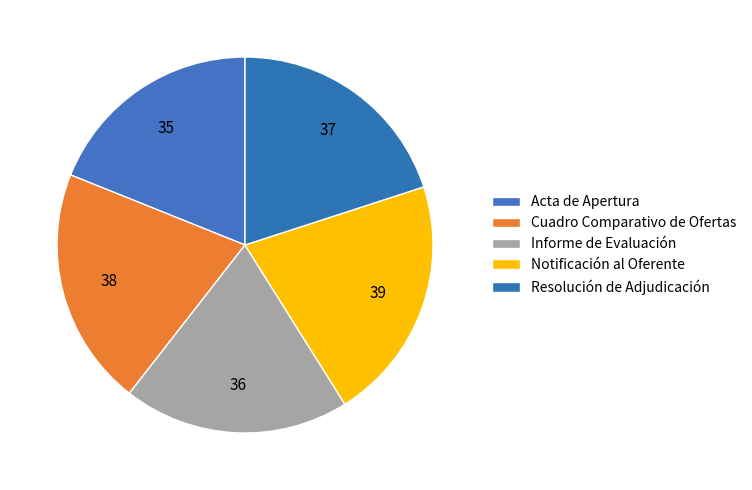

To the nearest percent, what percentage of the pie is Cuadro Comparativo de Ofertas?

21%